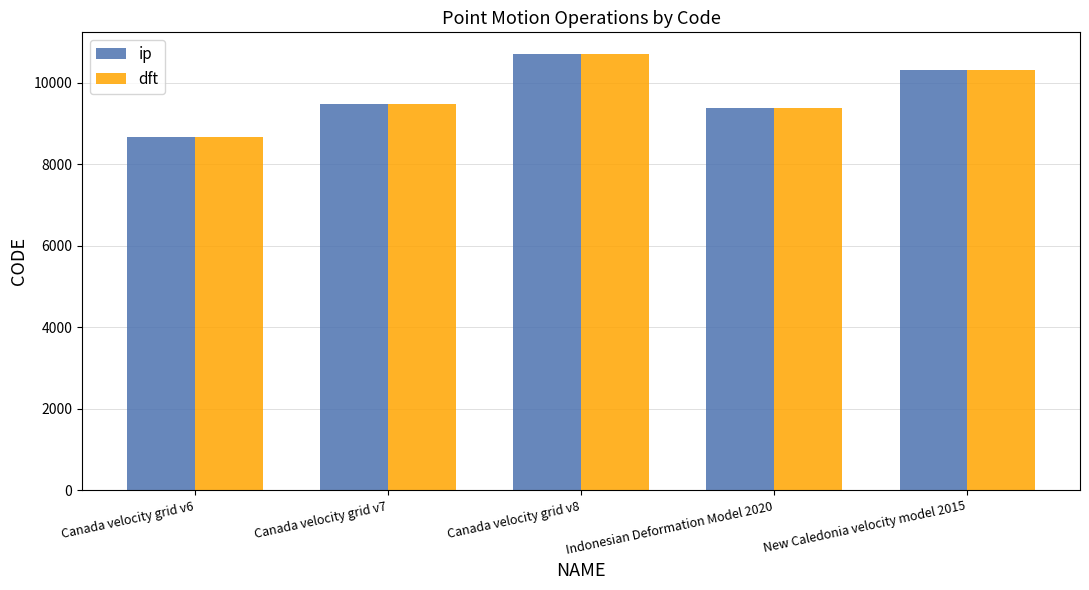

The value of ip at New Caledonia velocity model 2015 is 10323. True or false?

True